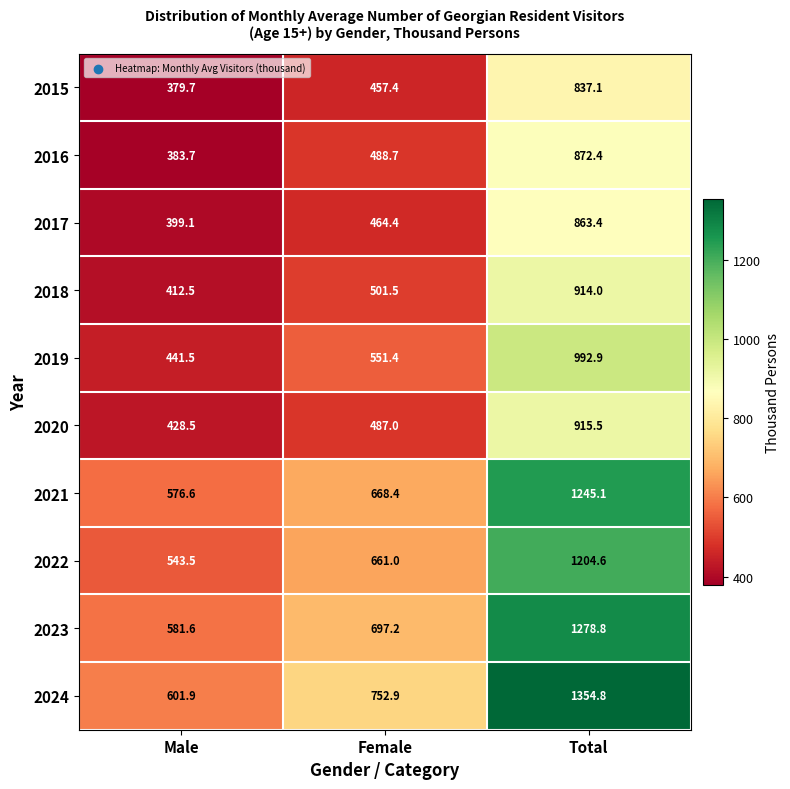

Where does the 2021 series first go above 668?

Female